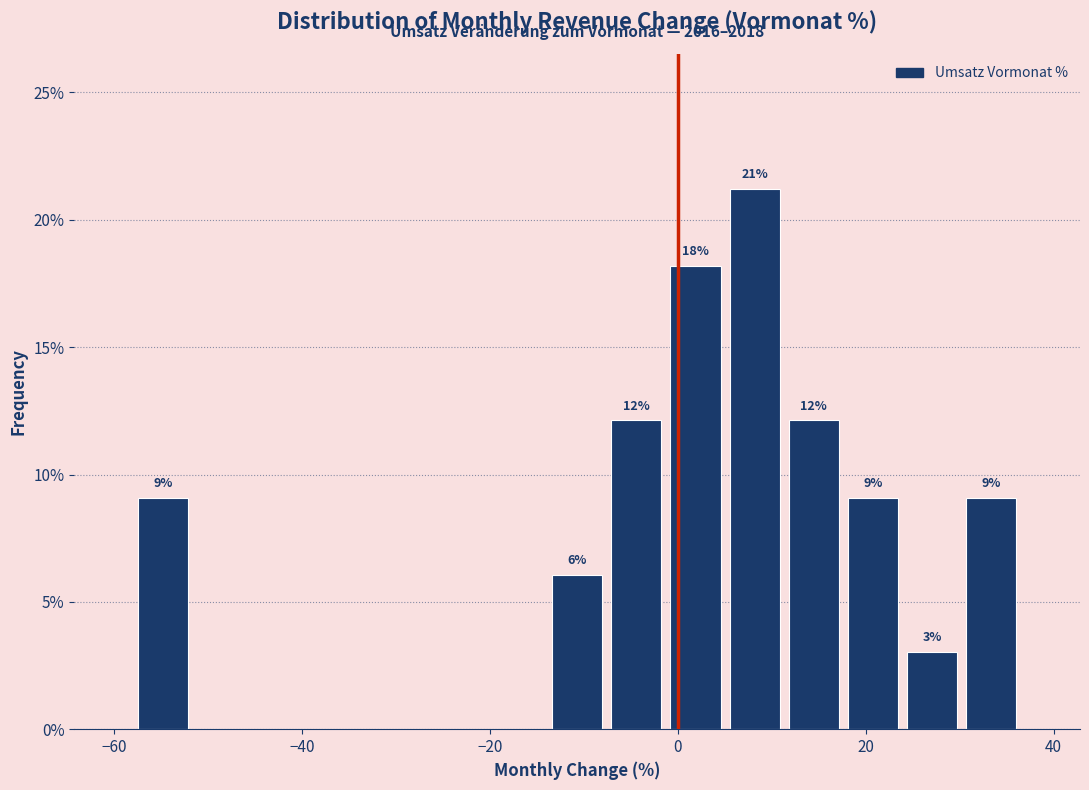

Read against the x-axis, roughly where is the centre of the tallest bar?

8